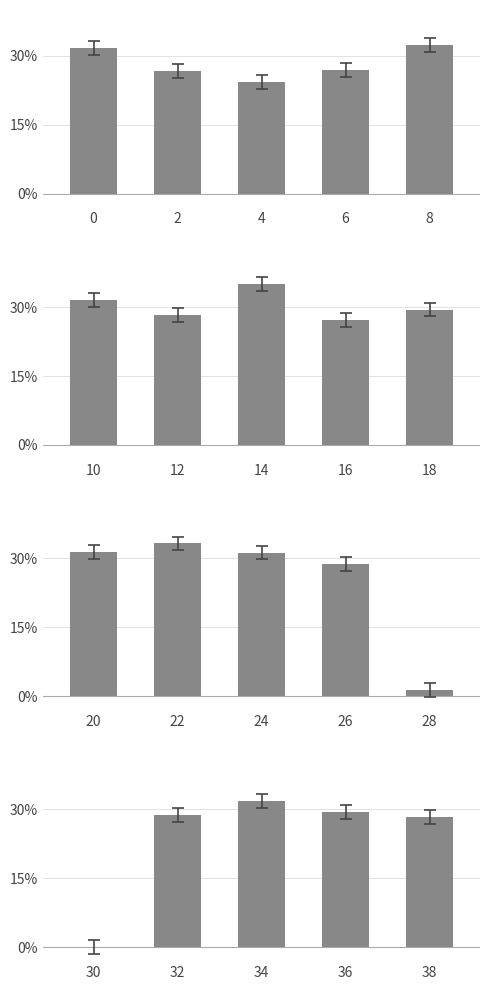

How many data points does each series have?

5